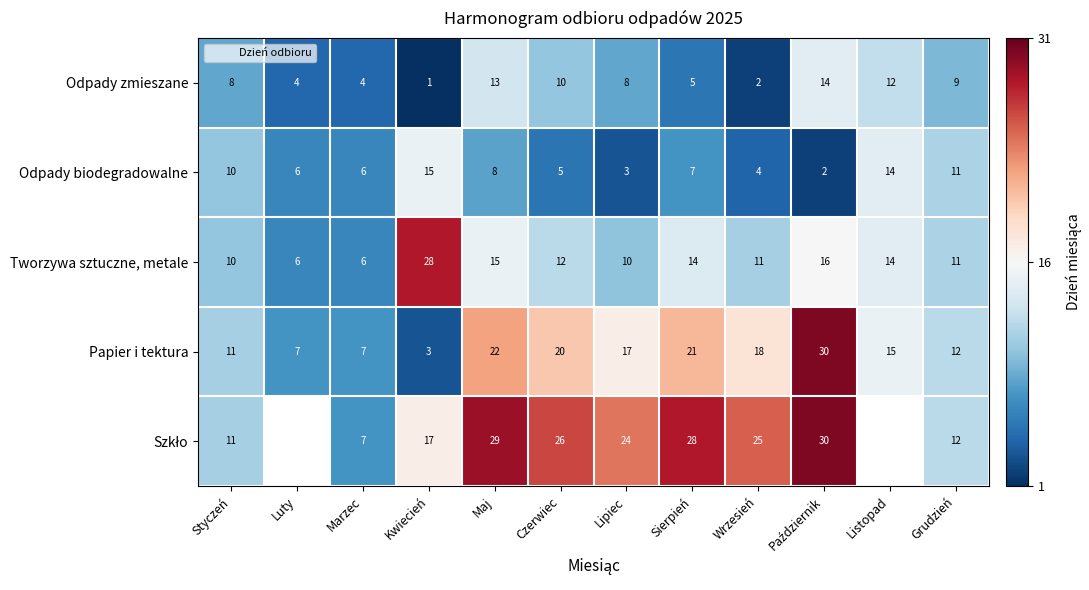

How many data points does each series have?

12